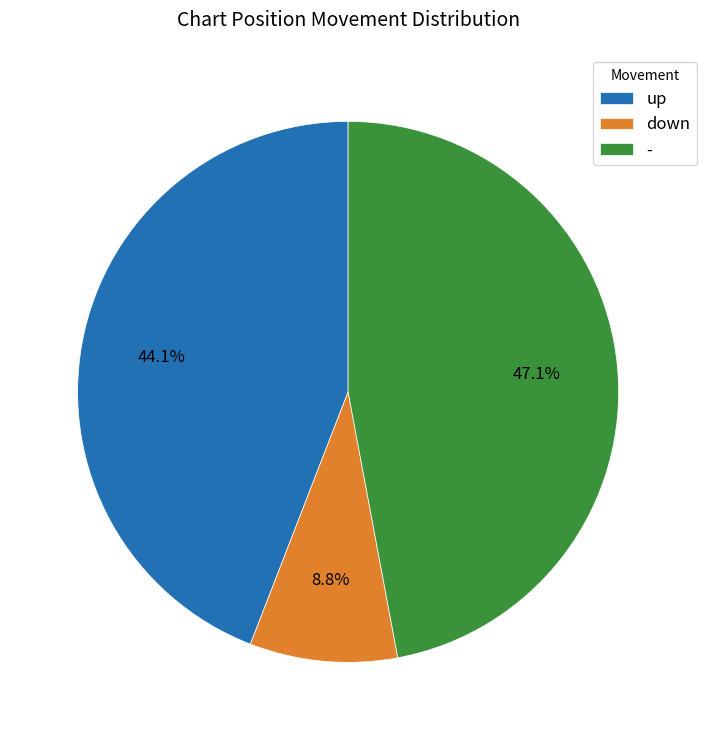

True or false: down accounts for 1% of the total.

False